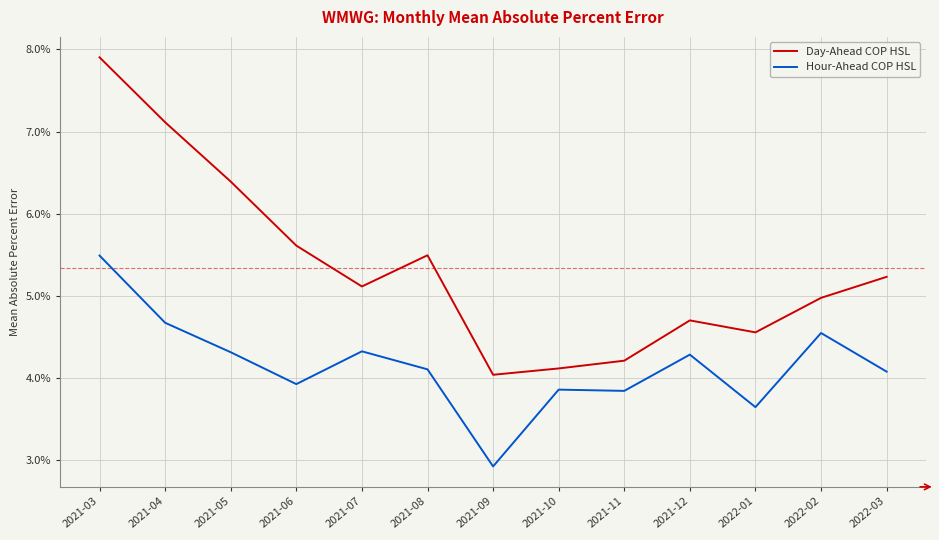

What is the total value across all series at 2021-04?

0.1